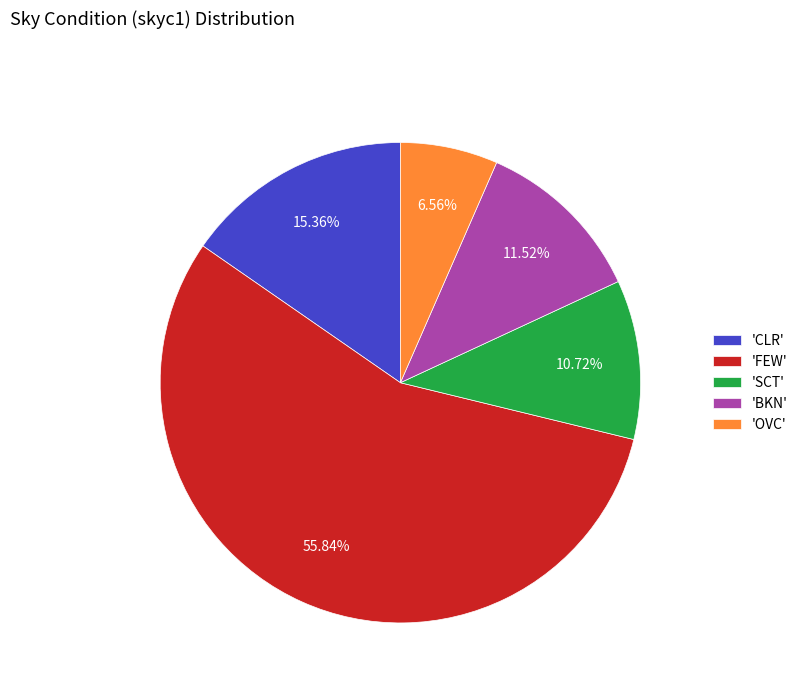

Which category has the biggest portion of the pie?

'FEW'